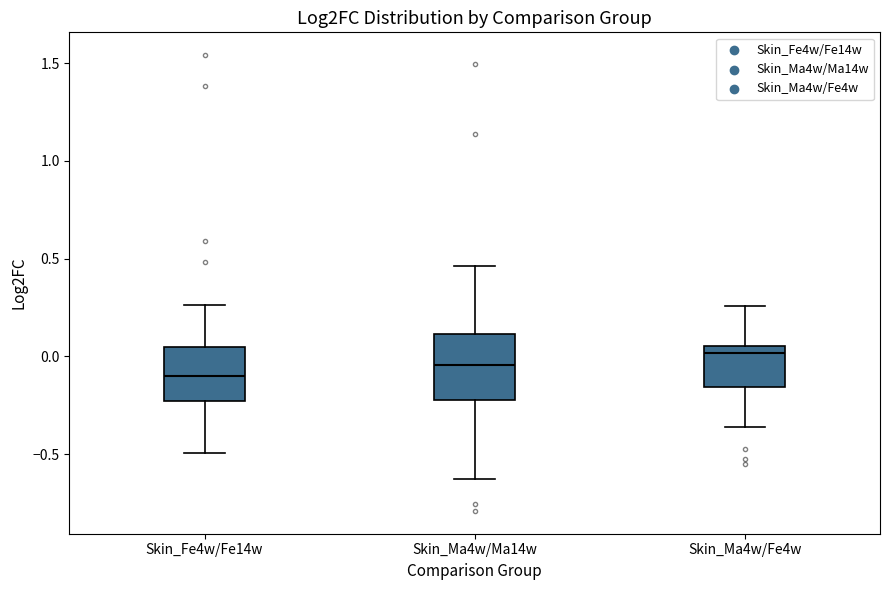

Where is the upper edge of the box for Skin_Ma4w/Ma14w on the y-axis? The values are not printed on the chart, so give them approximately, as read against the axis.

0.10